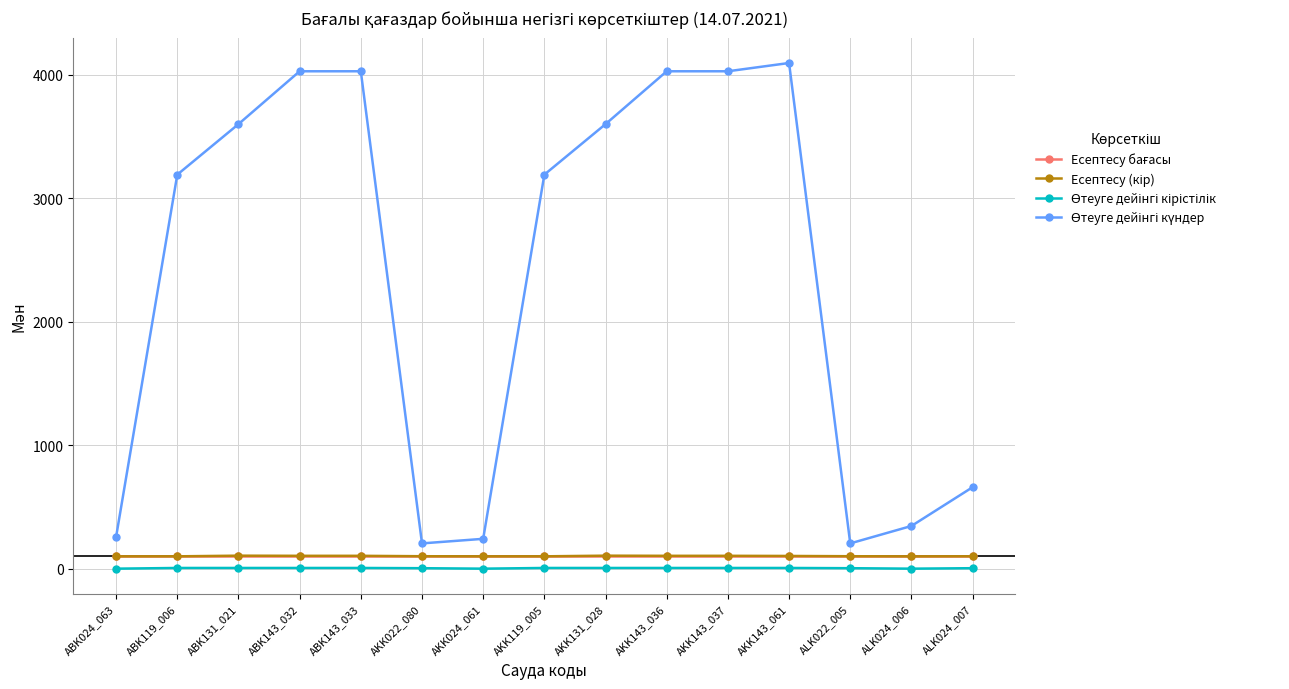

At how many categories does at least one series exceed 2126?

9